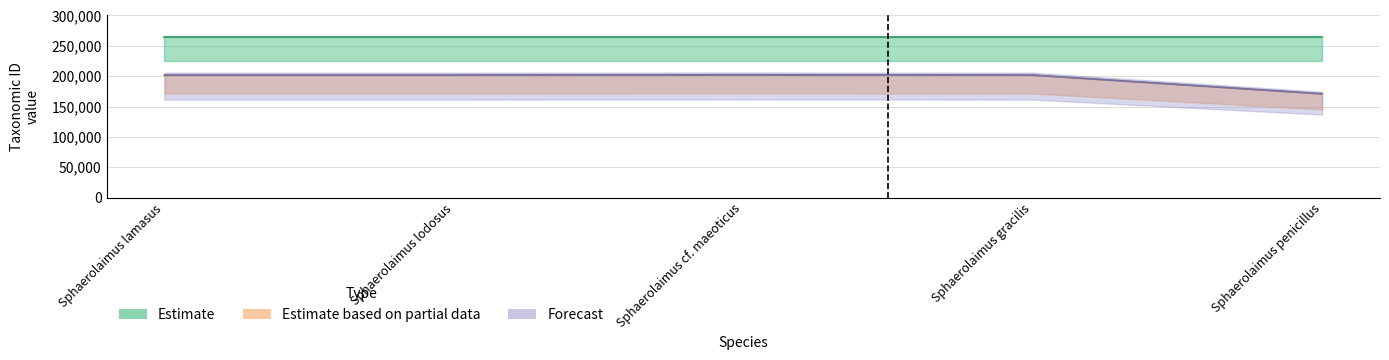

True or false: Forecast and Estimate based on partial data cross at least once.

False